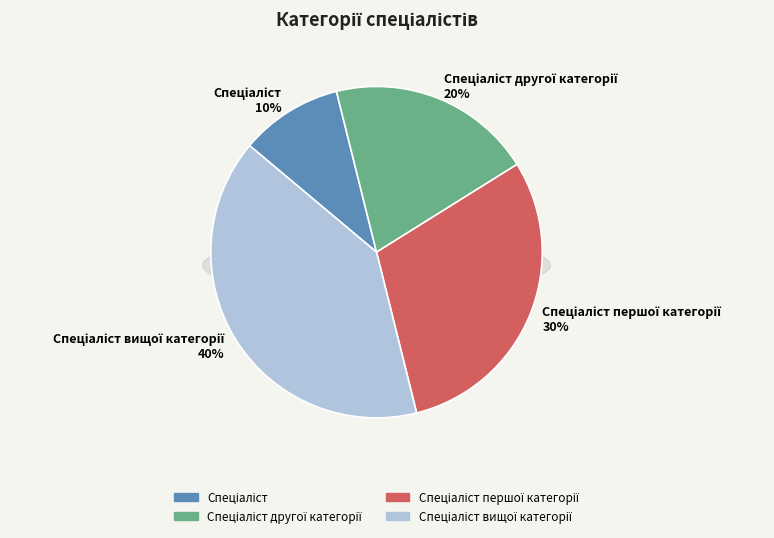

The Спеціаліст вищої категорії slice represents 40% of the pie. True or false?

True